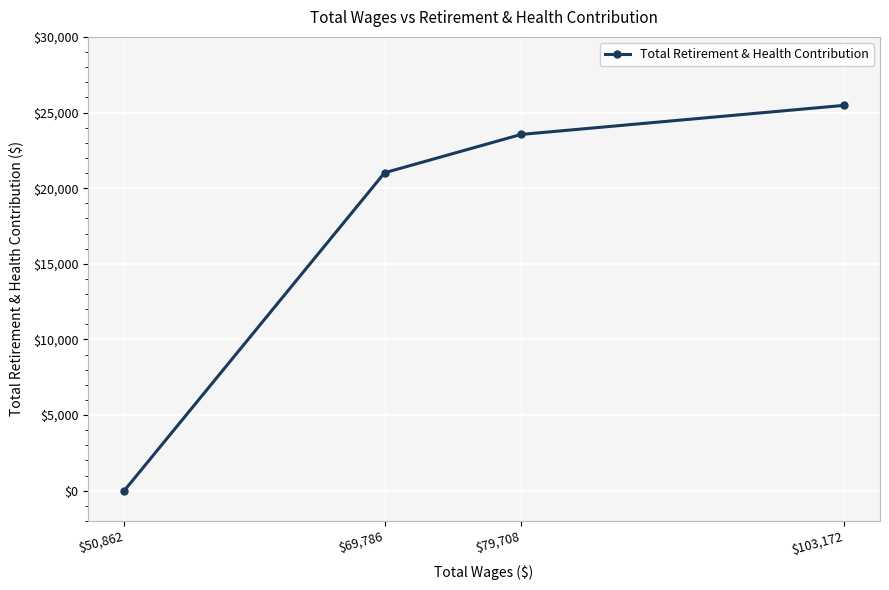

What is the label of the 4th point from the left?

$103,172